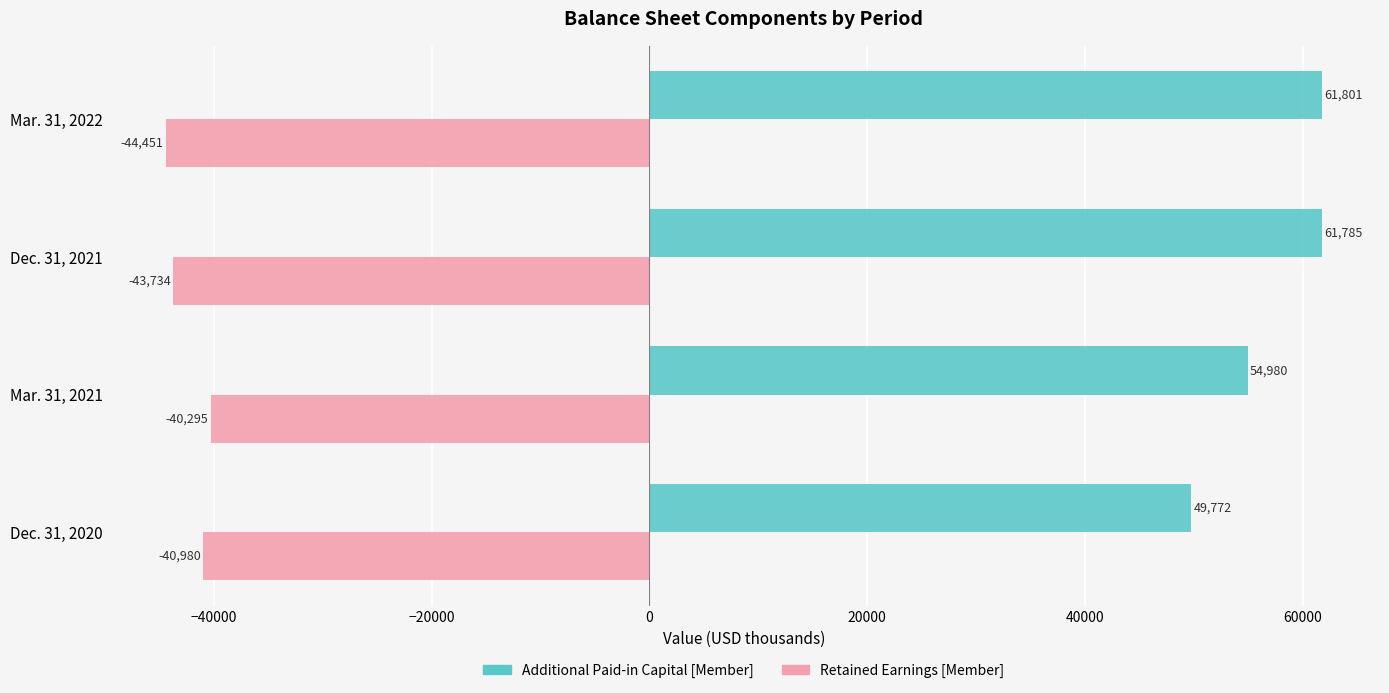

Which series has the largest total across all categories?

Additional Paid-in Capital [Member]